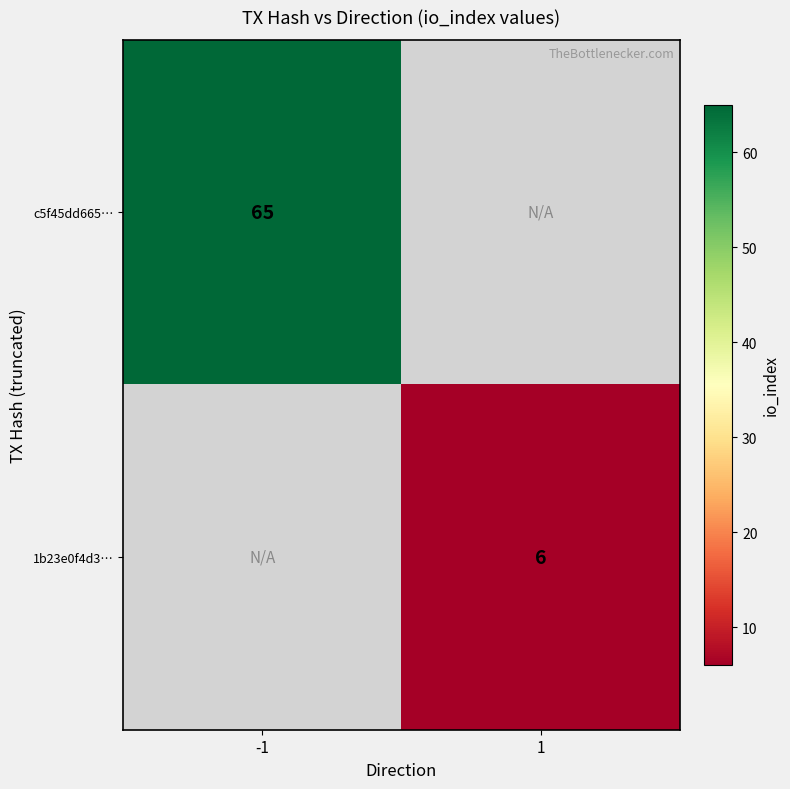

Is the value of c5f45dd665… at -1 greater than the value of 1b23e0f4d3… at 1?

Yes